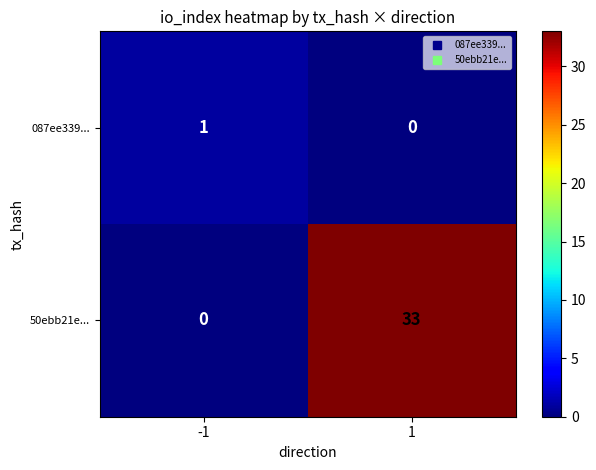

What is the difference between the maximum and minimum values in the 50ebb21e... series?

33